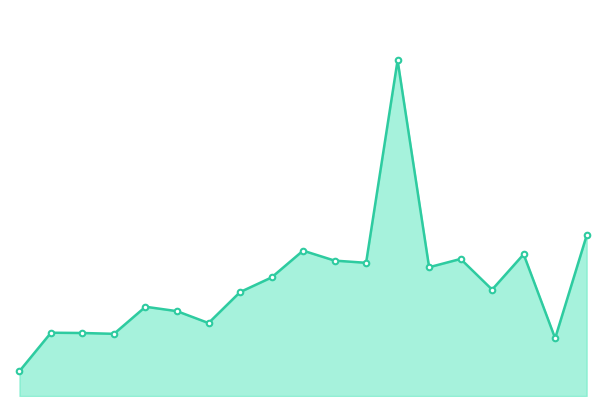

Does the chart have visible grid lines?

No